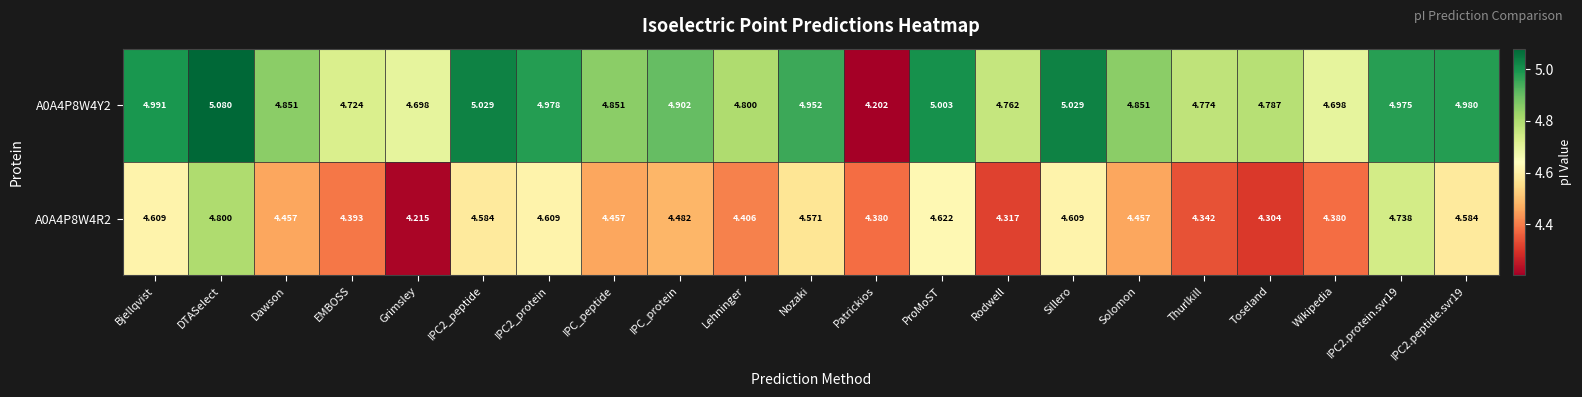

List the series in order of their overall mean, highest first.

A0A4P8W4Y2, A0A4P8W4R2